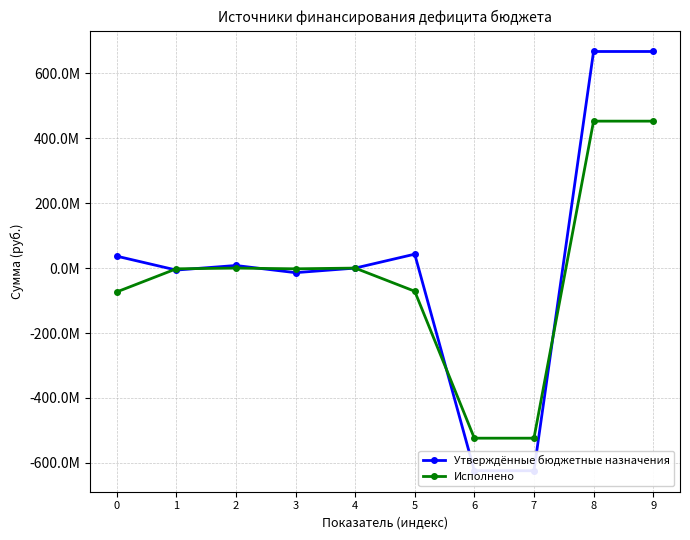

Where do Утверждённые бюджетные назначения and Исполнено first cross each other?

0 and 1